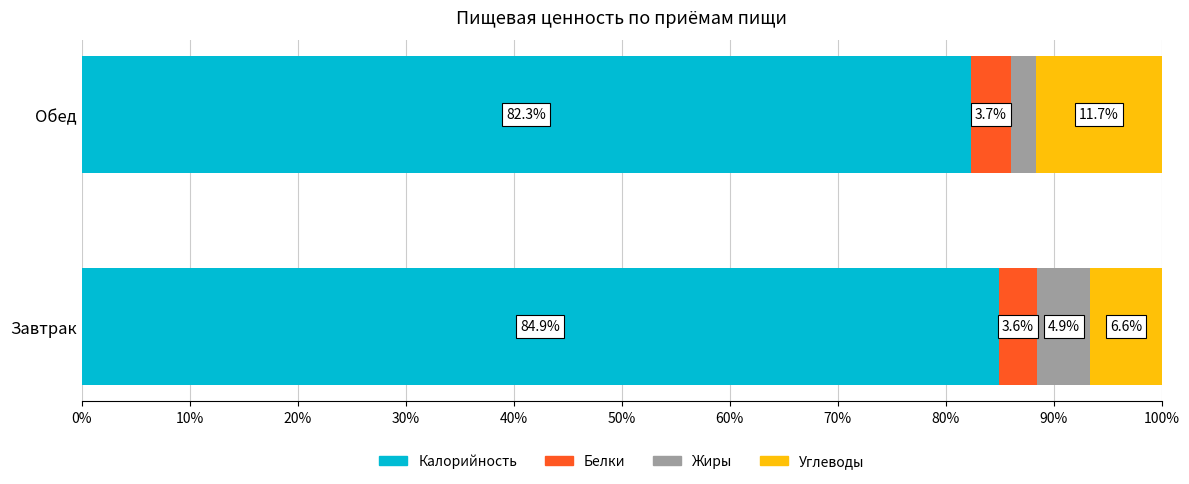

What is the total value across all series at Обед?

100.0